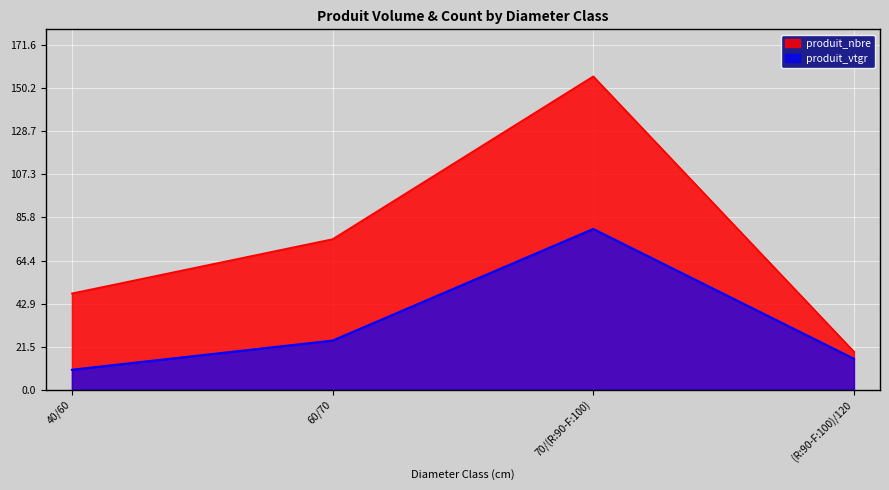

What is the label of the 4th point from the left?

(R:90-F:100)/120